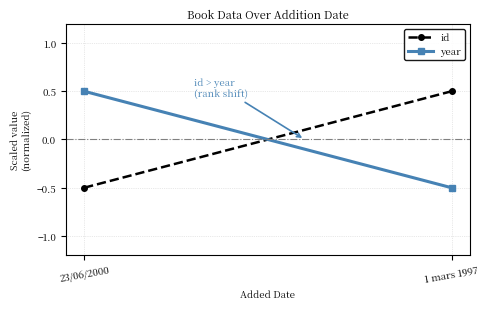

Is the value of year at 1 mars 1997 greater than the value of id at 1 mars 1997?

No